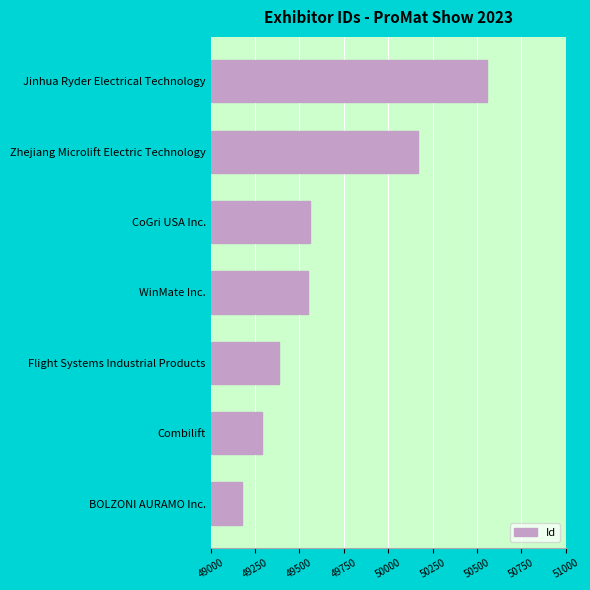

Which label corresponds to the largest value in the chart?

Jinhua Ryder Electrical Technology